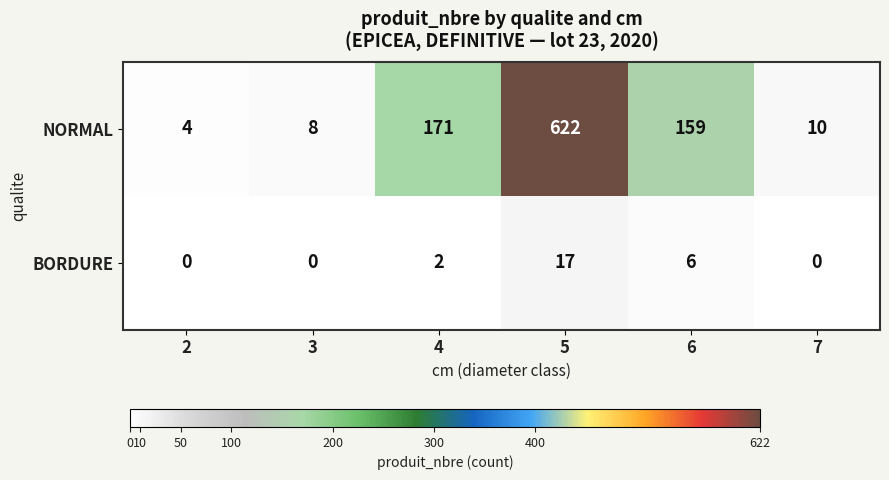

The value of BORDURE at 6 is 6. True or false?

True